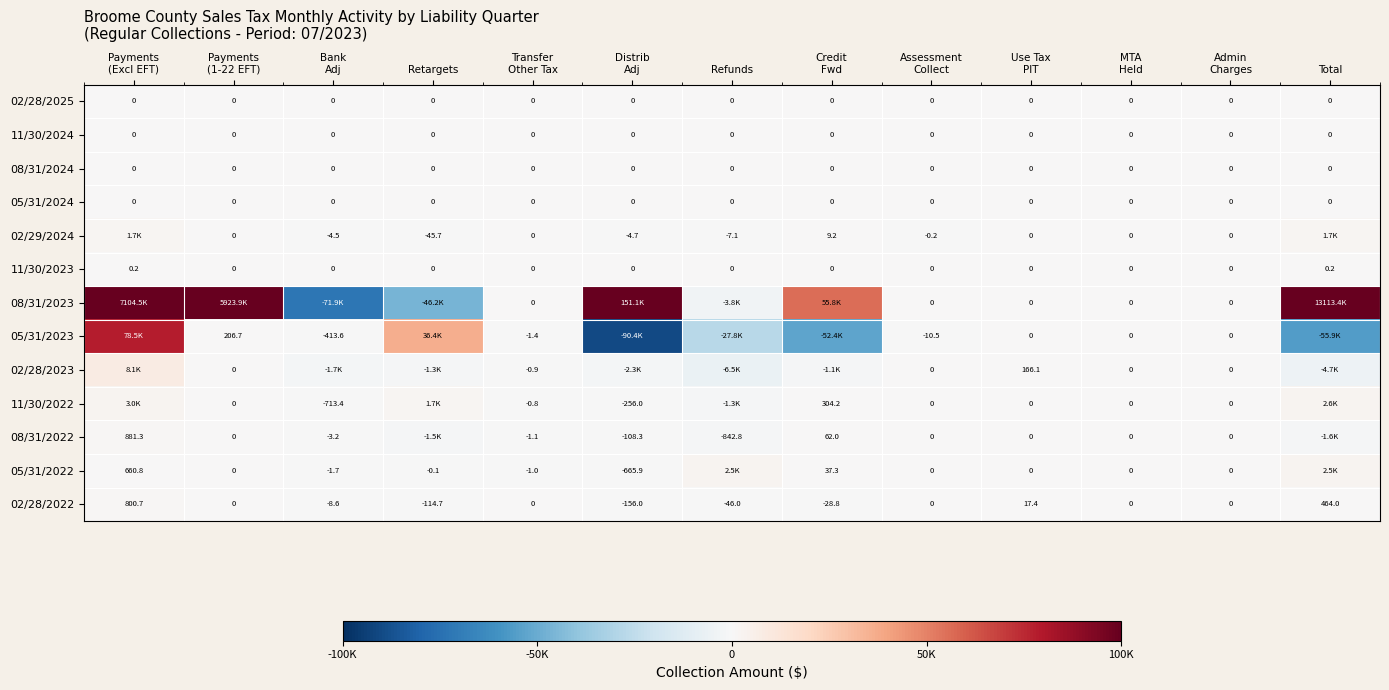

The value of 02/29/2024 at Payments (1-22 EFT) is -1157.5. True or false?

False